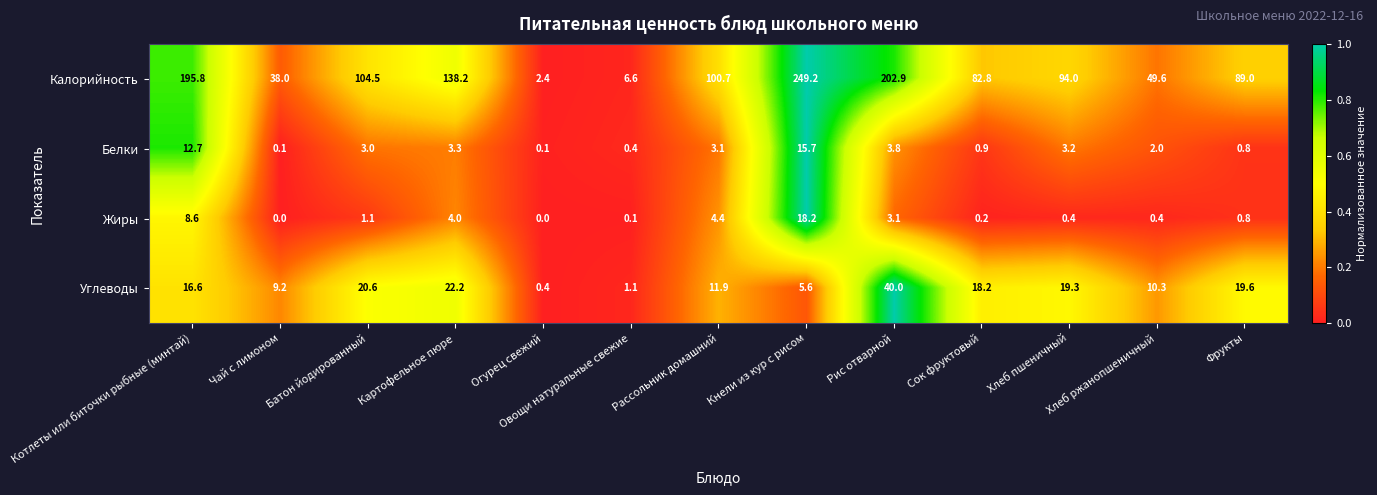

True or false: Калорийность has a value of 104.9 at Котлеты или биточки рыбные (минтай).

False